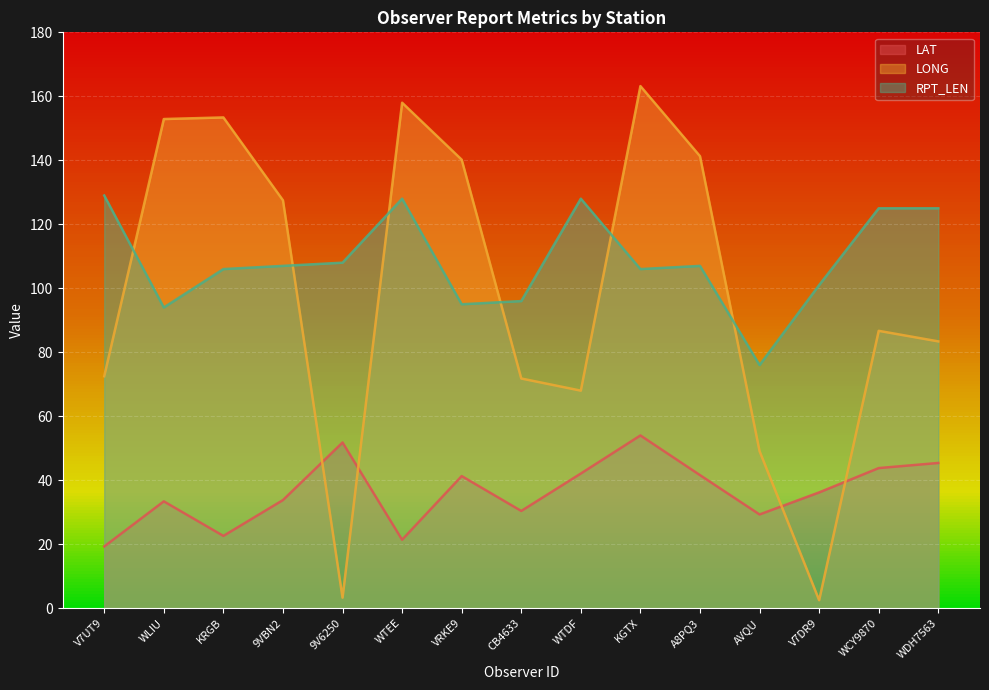

What is the average value of the RPT_LEN series?

108.7